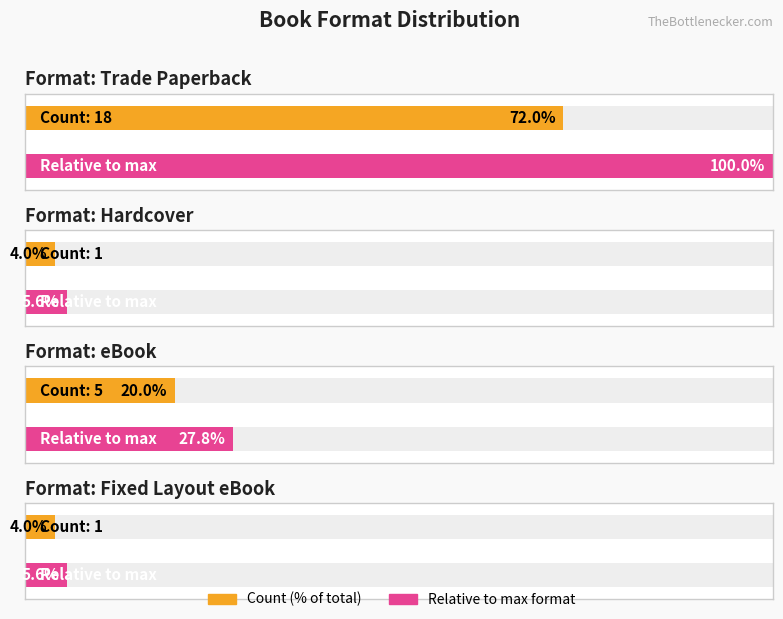

True or false: Trade Paperback has a value of 11 at 1.

False